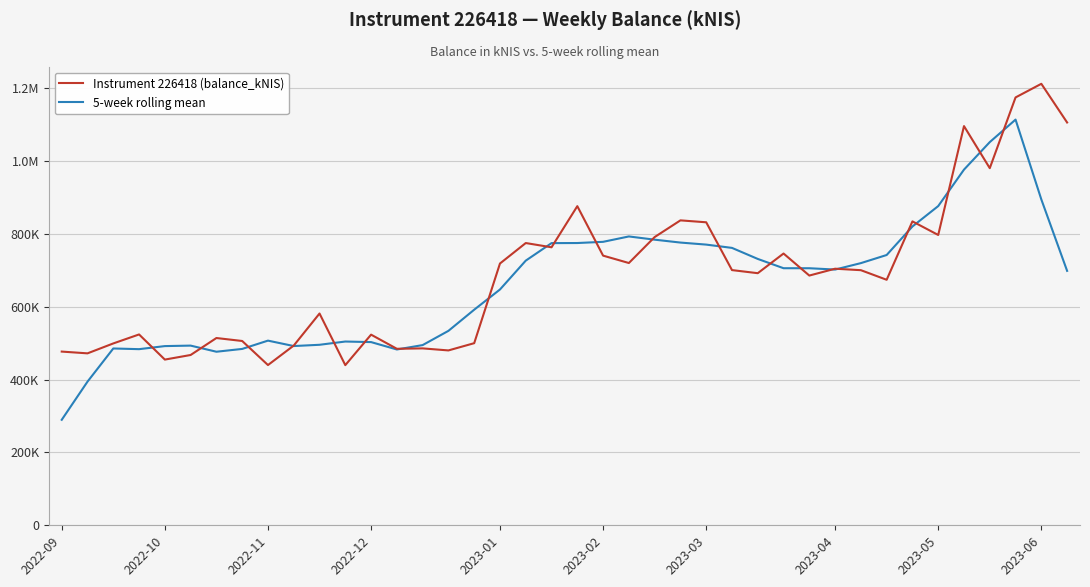

At how many categories does at least one series exceed 1126030?

2